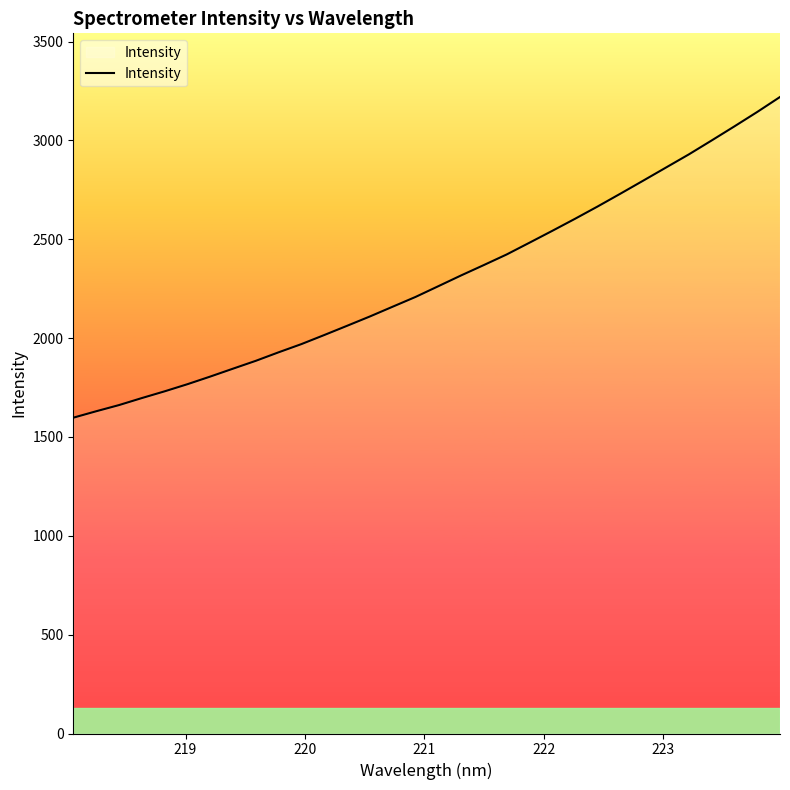

What is the maximum value shown in the chart?

3219.7